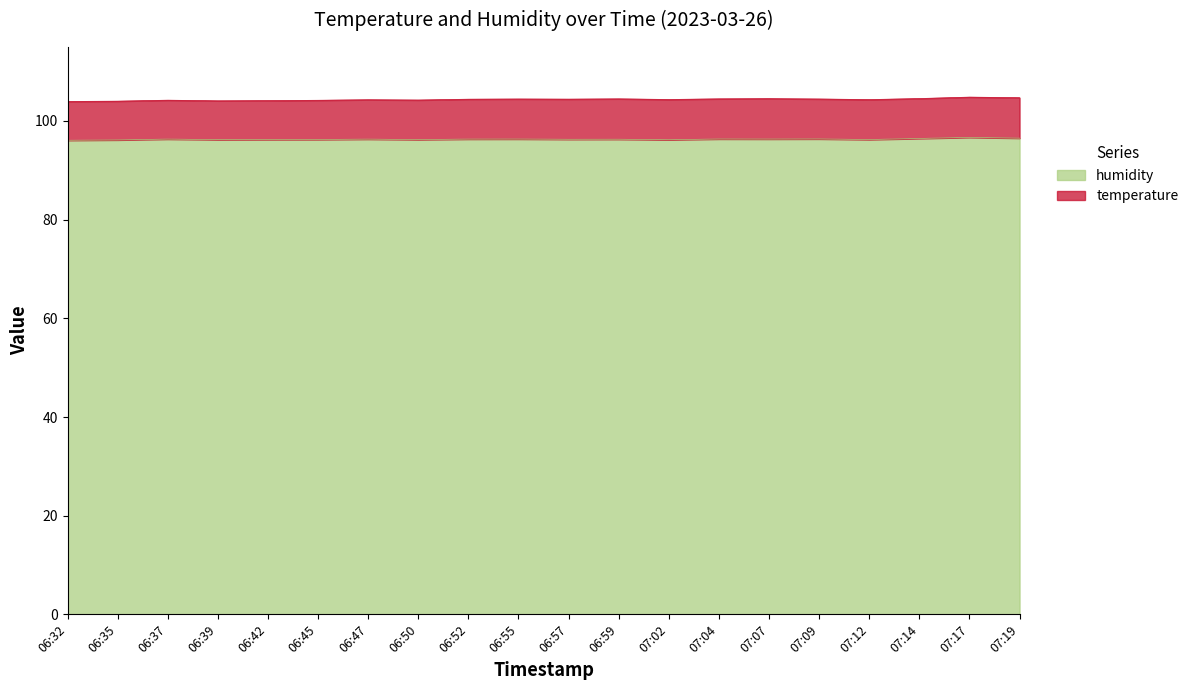

What is the label of the 3rd point from the left?

06:37